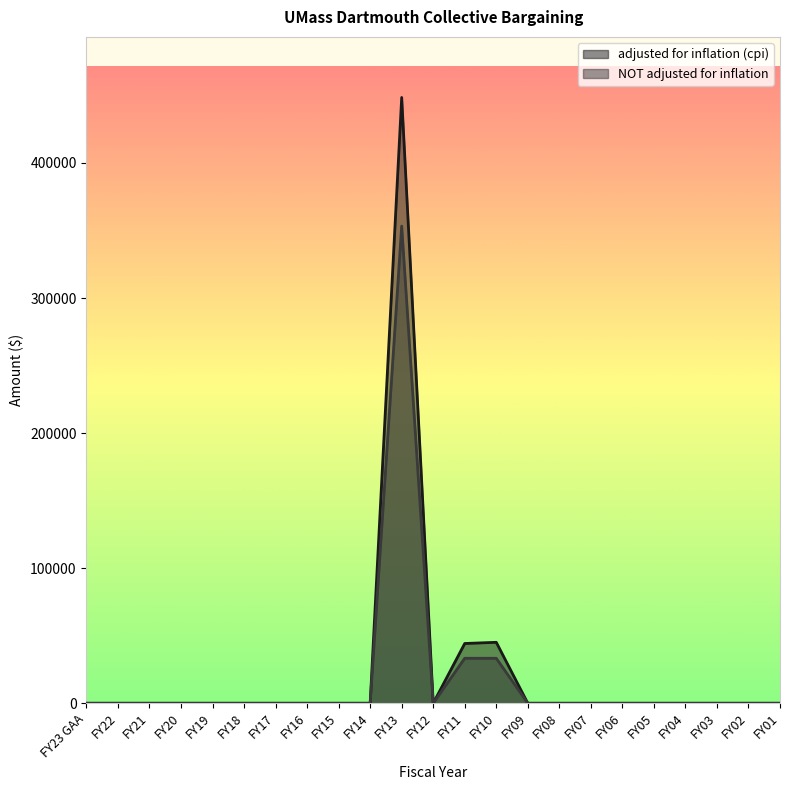

True or false: adjusted for inflation (cpi) and NOT adjusted for inflation cross at least once.

False